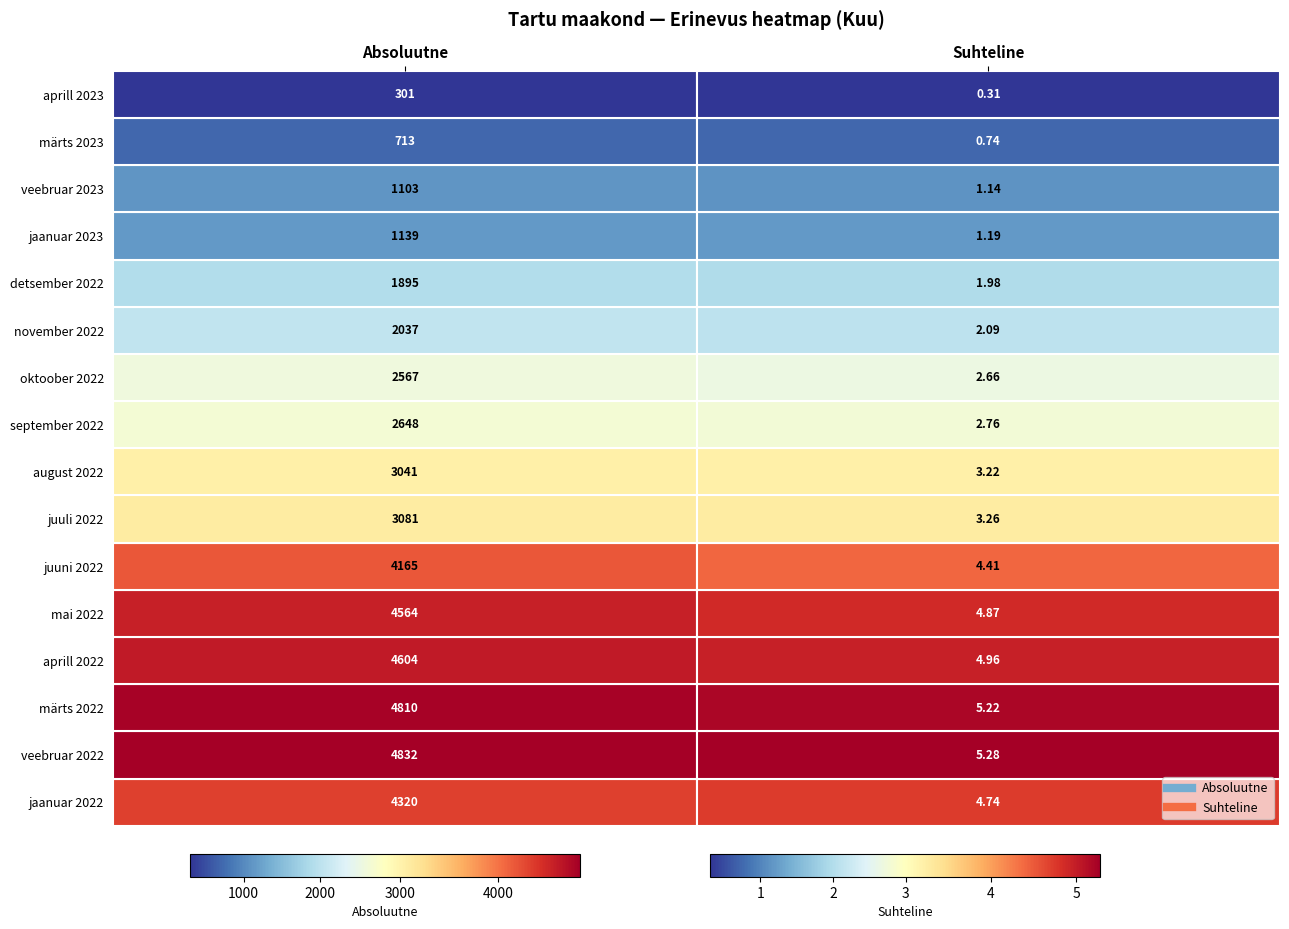

What is the difference between the highest and lowest values at november 2022?

2034.9